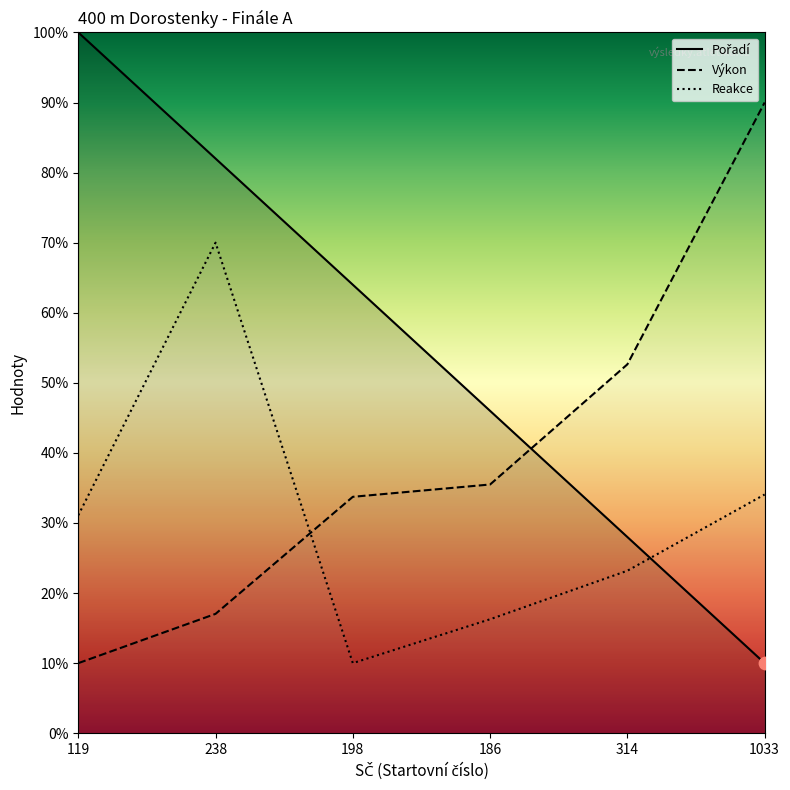

Which series reaches the maximum Y coordinate?

Pořadí